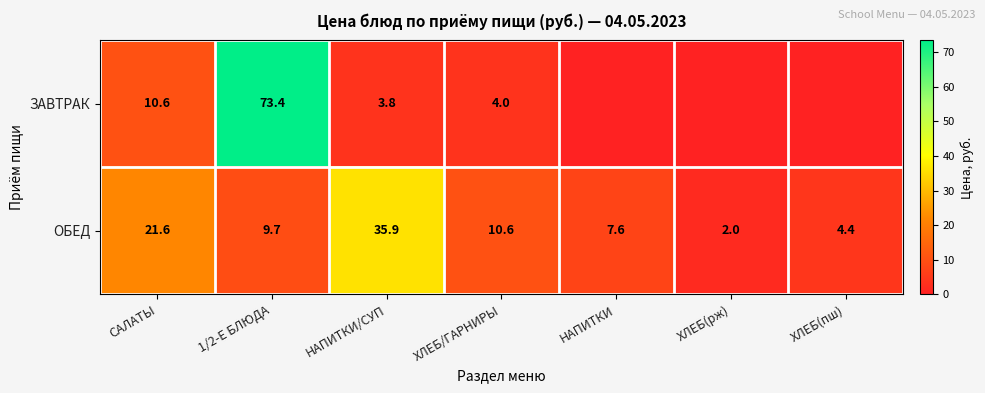

What is the difference between the highest and lowest values at САЛАТЫ?

11.0